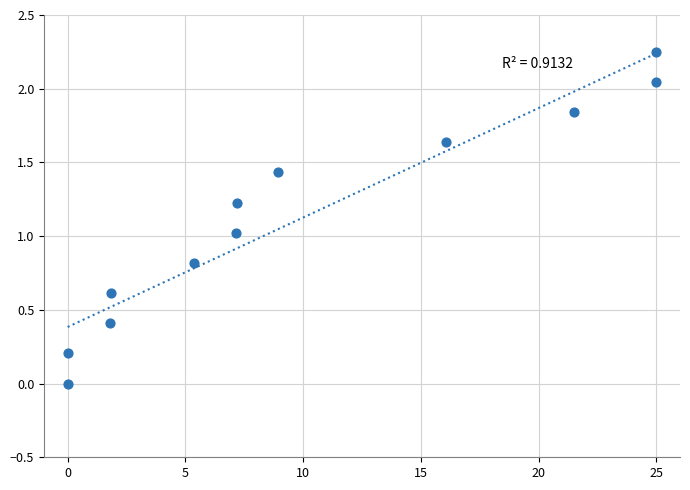

What is the range of X values (max minus min)?

25.0